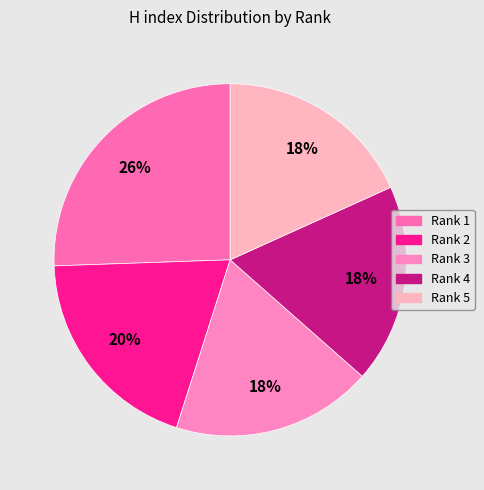

Count the number of slices in the pie.

5